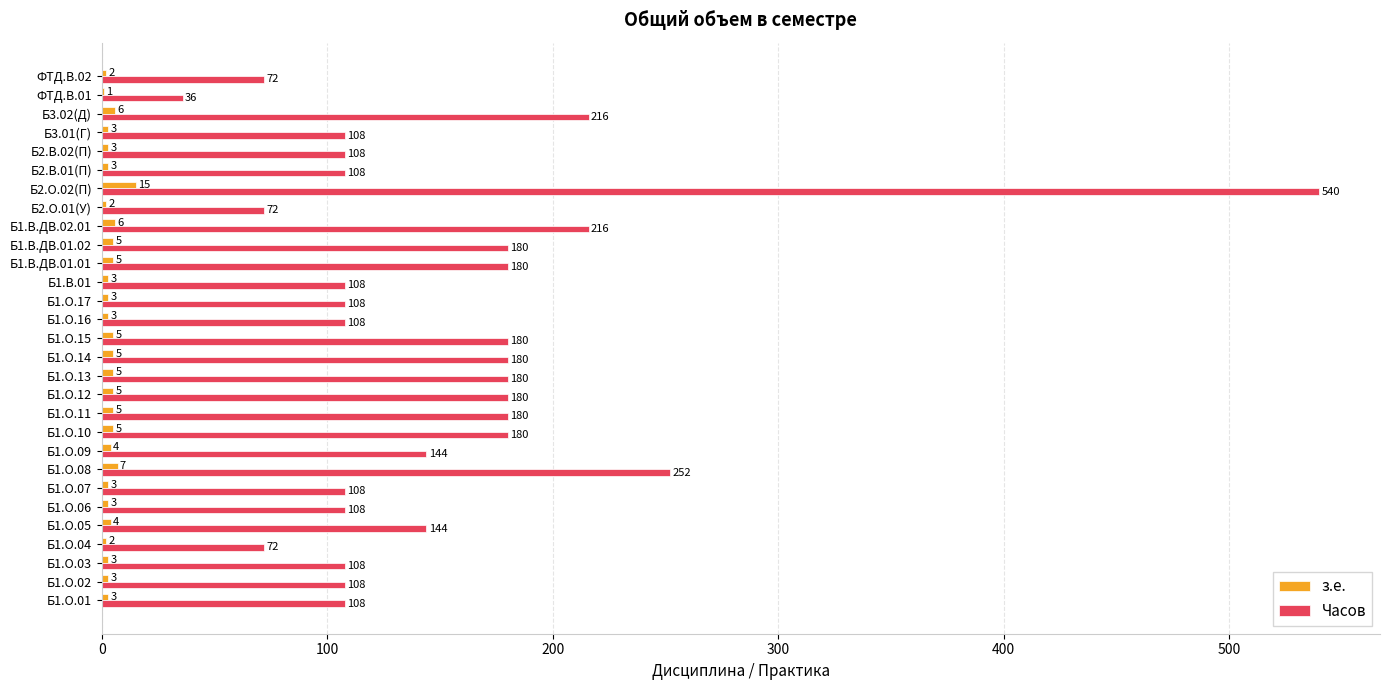

Which series changed the most between Б1.О.11 and ФТД.В.01?

Часов